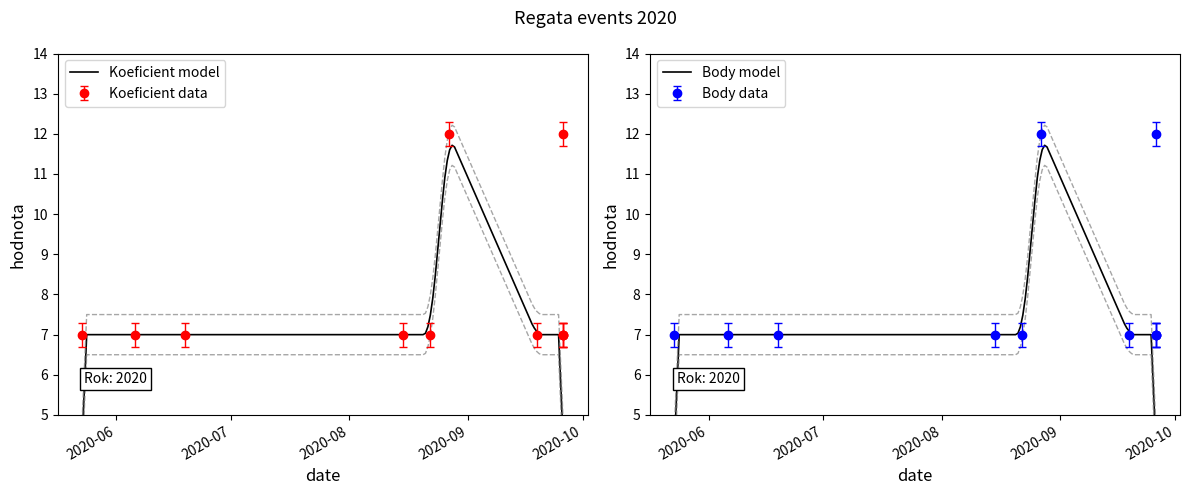

What is the spread (max minus min) of values at 2020-08-15?

0.3